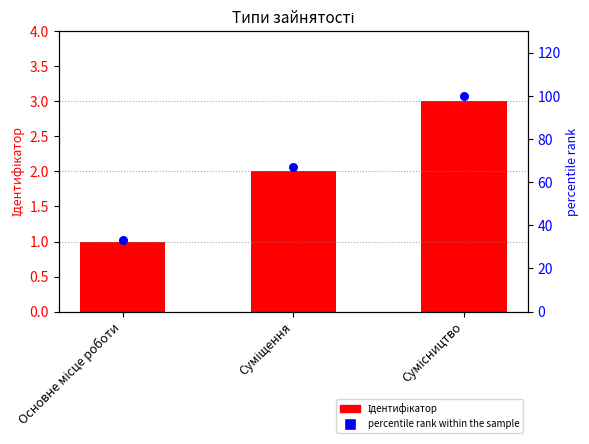

Which series has the largest Y range (max minus min)?

percentile rank within the sample